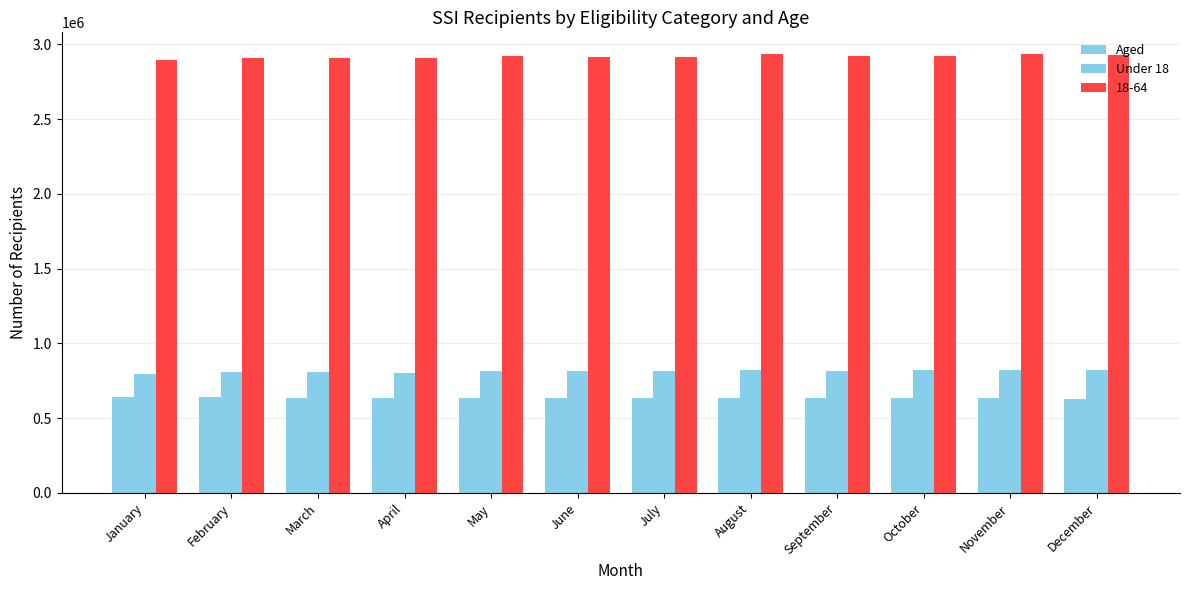

How many data points does each series have?

12